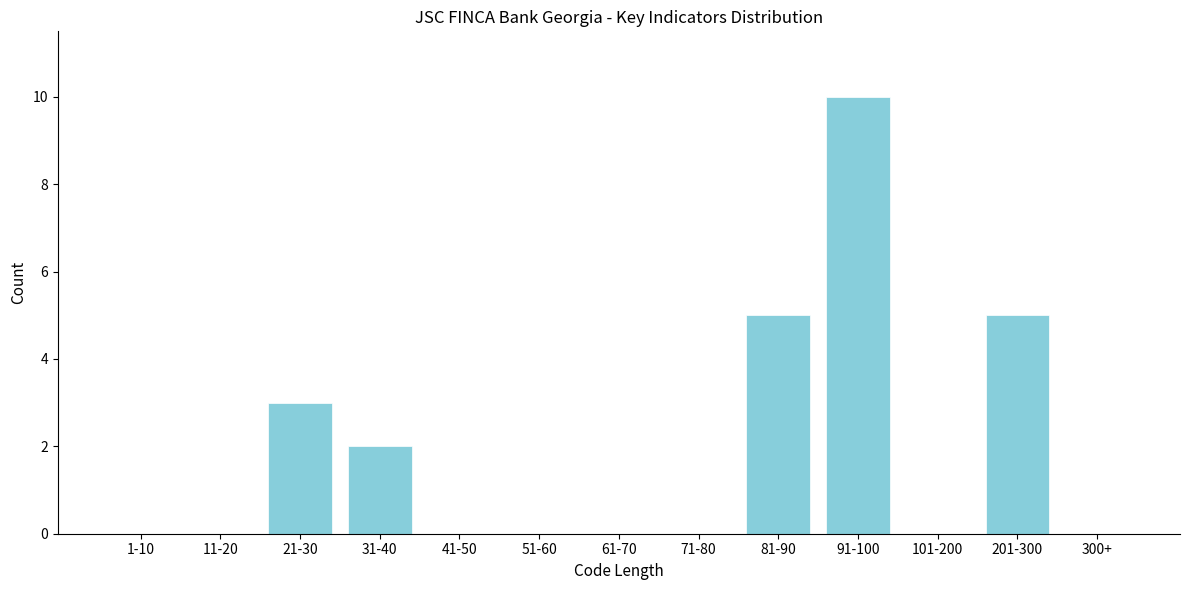

Reading left to right, extract all data points from this chart.

1-10=0	11-20=0	21-30=3	31-40=2	41-50=0	51-60=0	61-70=0	71-80=0	81-90=5	91-100=10	101-200=0	201-300=5	300+=0